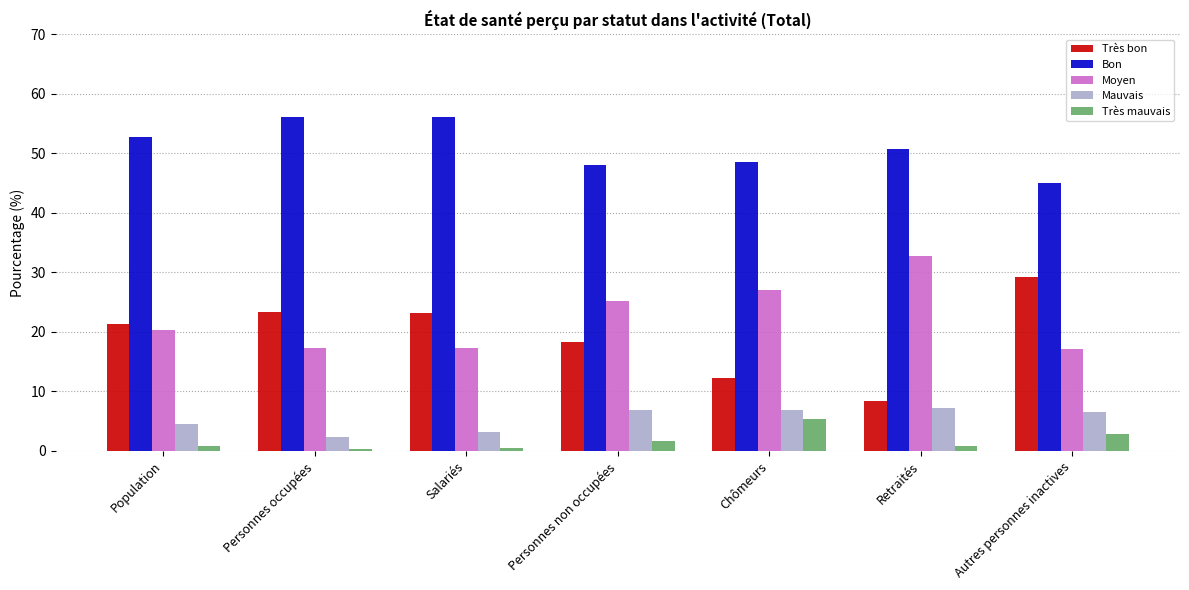

Which series changed the most between Chômeurs and Autres personnes inactives?

Très bon